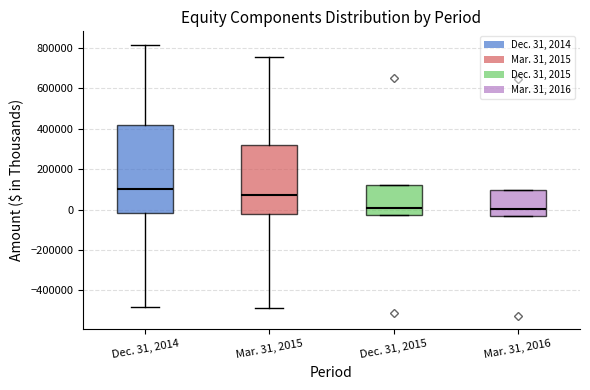

Comparing the boxes themselves (not the whiskers), which one is the tallest?

Dec. 31, 2014